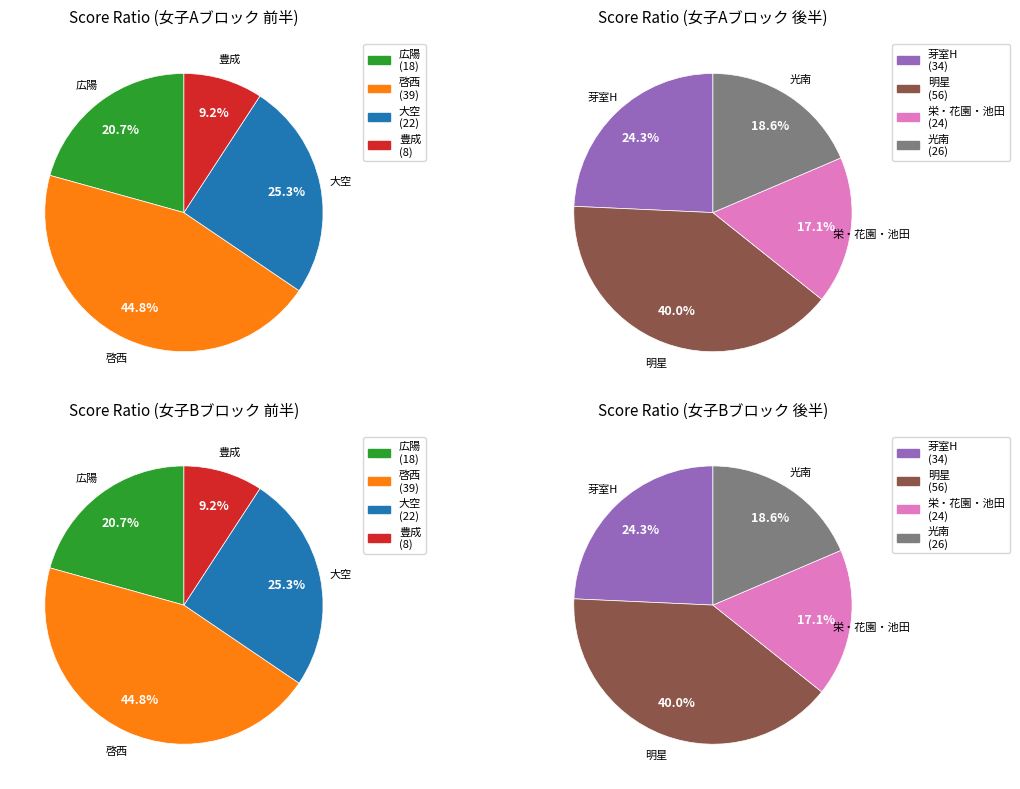

What is the ratio of the value at 広陽 to the value at 大空?

0.8